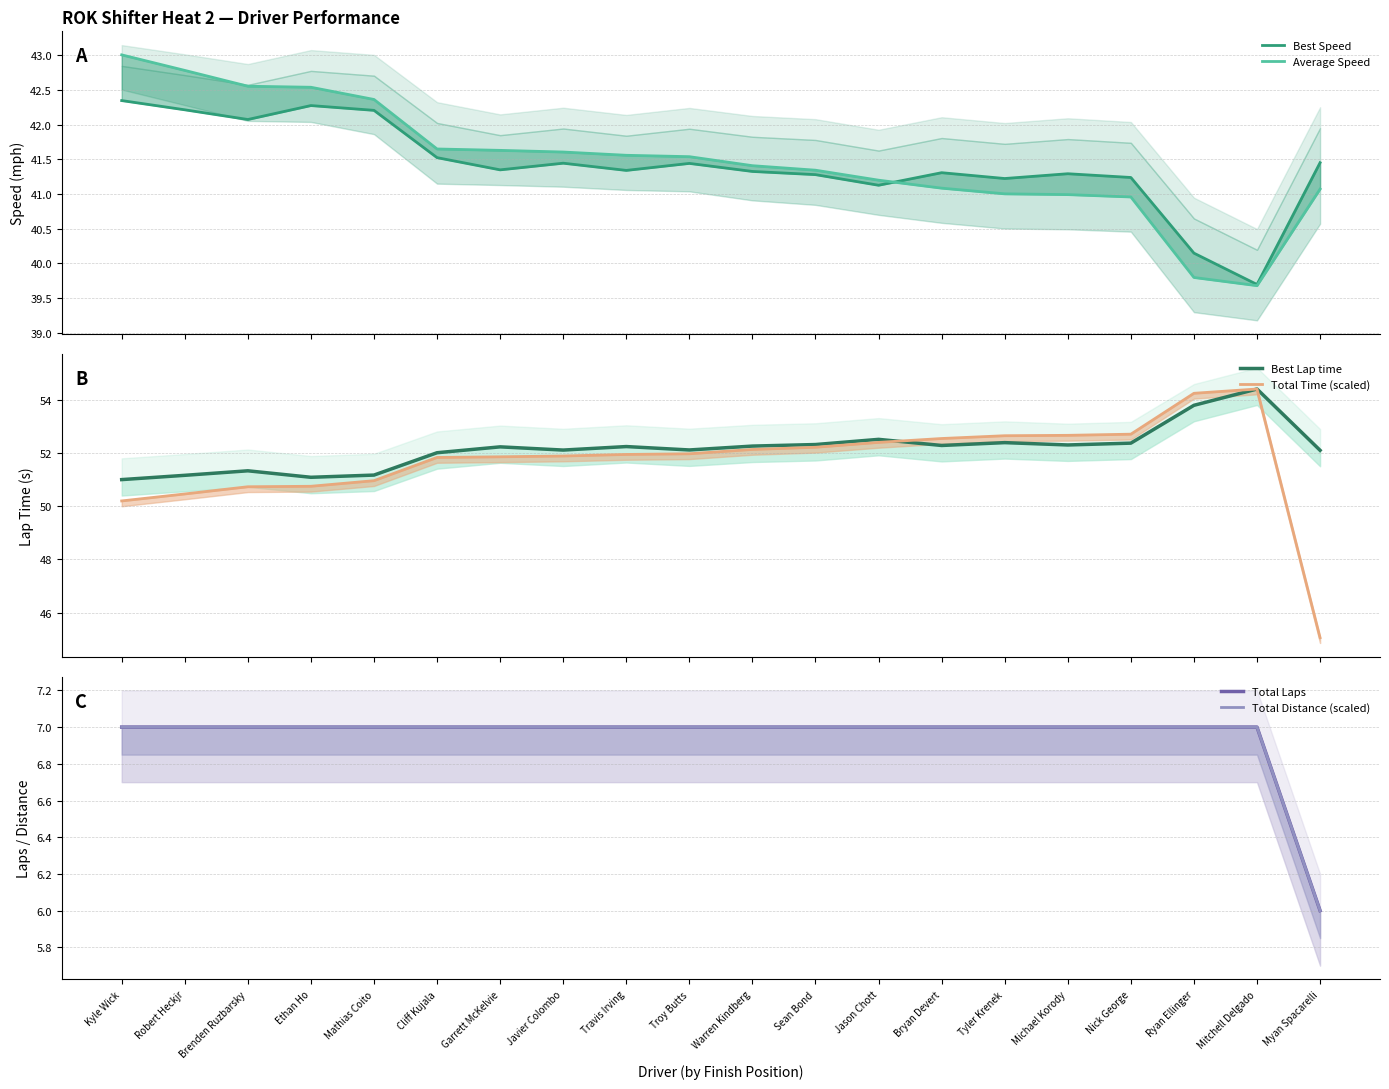

What is the value of the Total Time (scaled) point at the 2nd from the left?

50.5